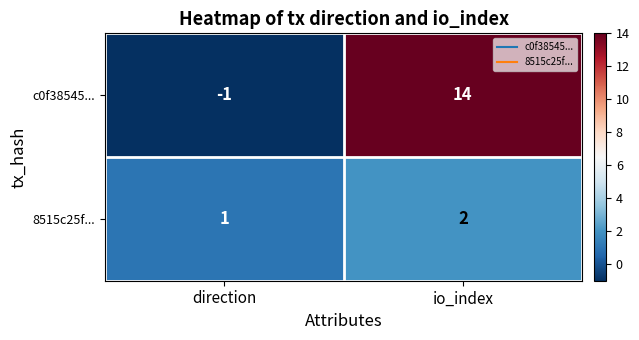

What is the difference between the highest and lowest values at io_index?

12